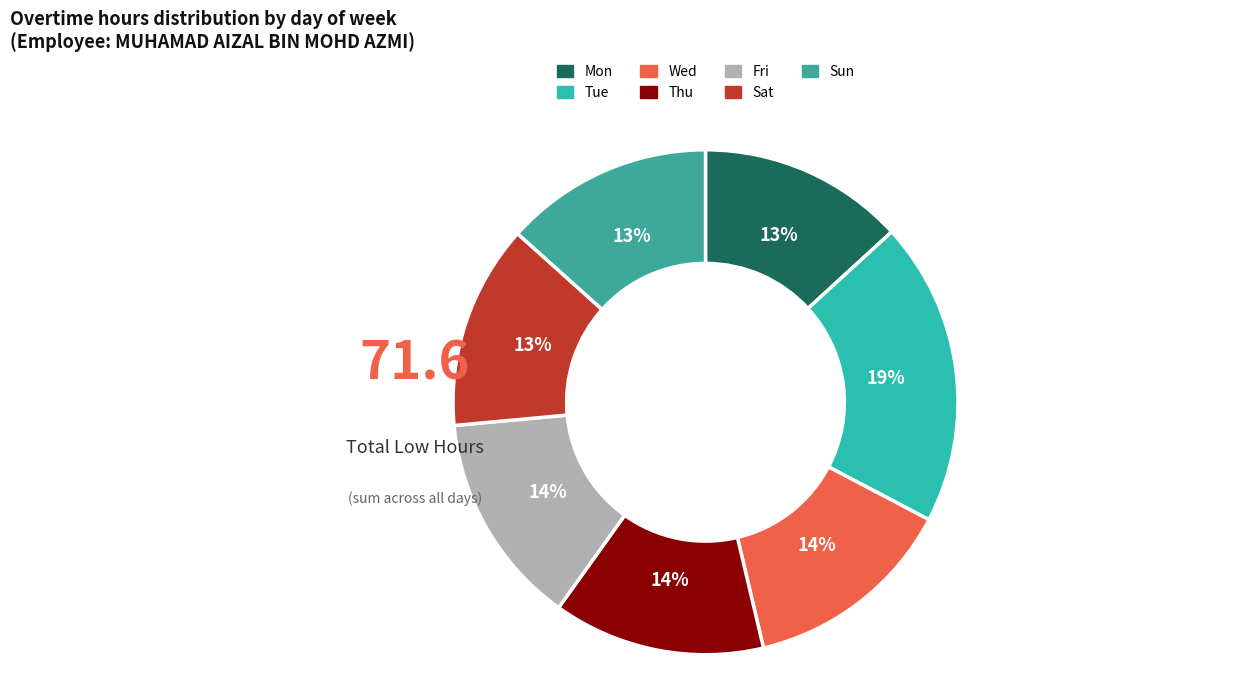

What is the change in value from Fri to Sat?

-0.4